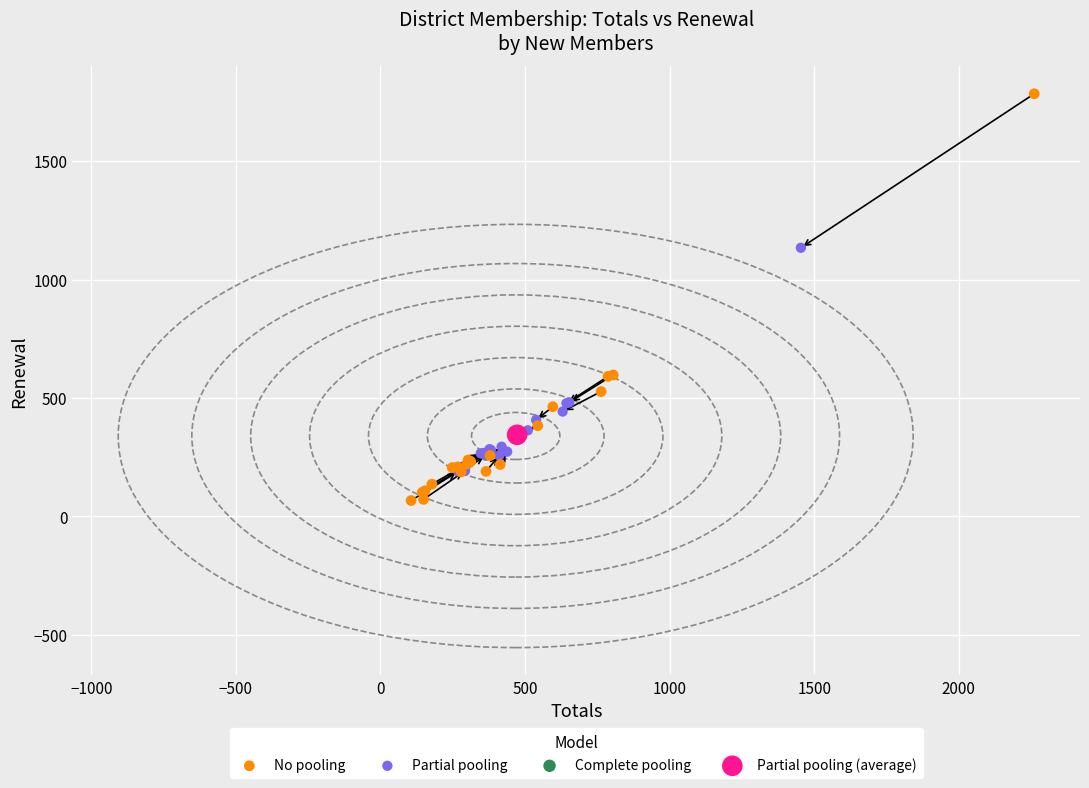

Which series contains the highest Y value?

No pooling